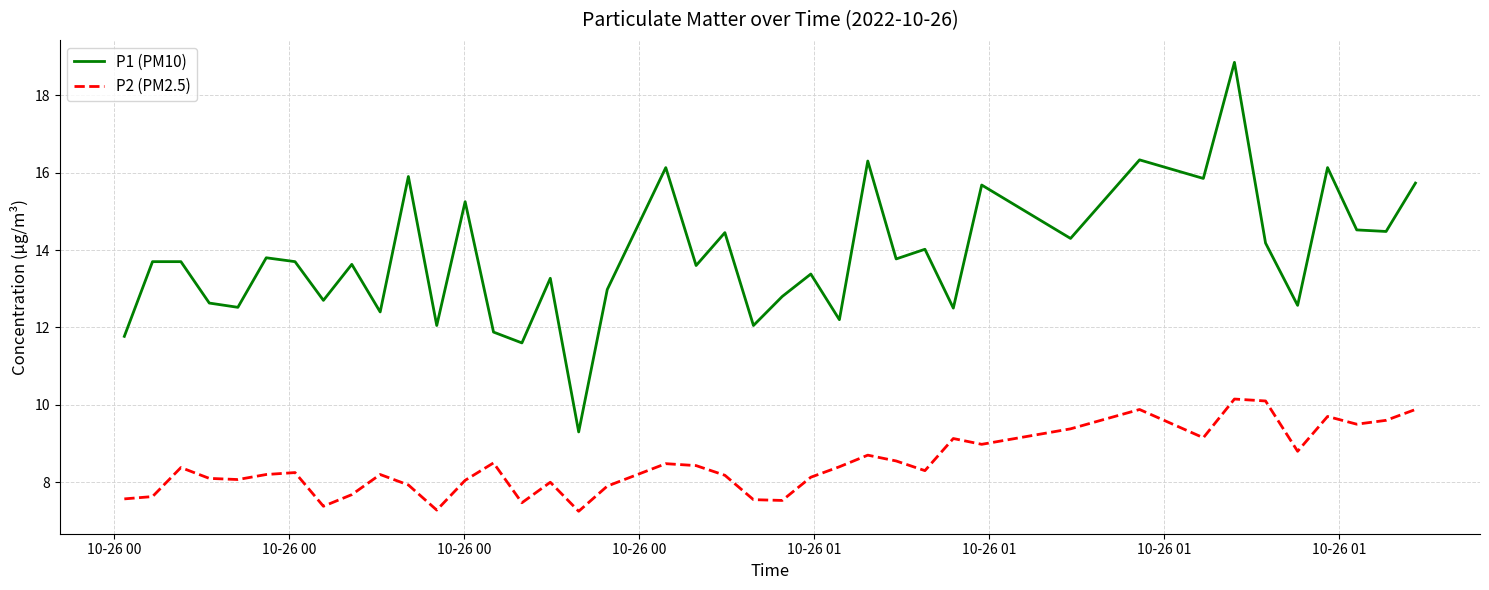

Which series has the largest total across all categories?

P1 (PM10)